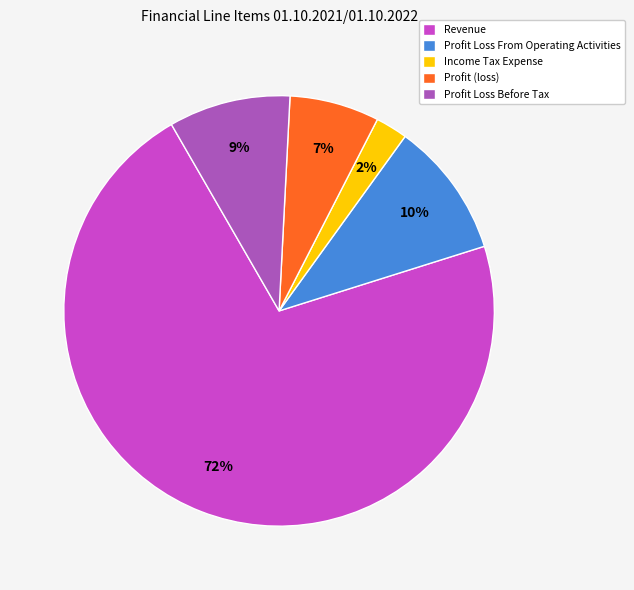

What is the smallest slice in the pie chart?

Income Tax Expense